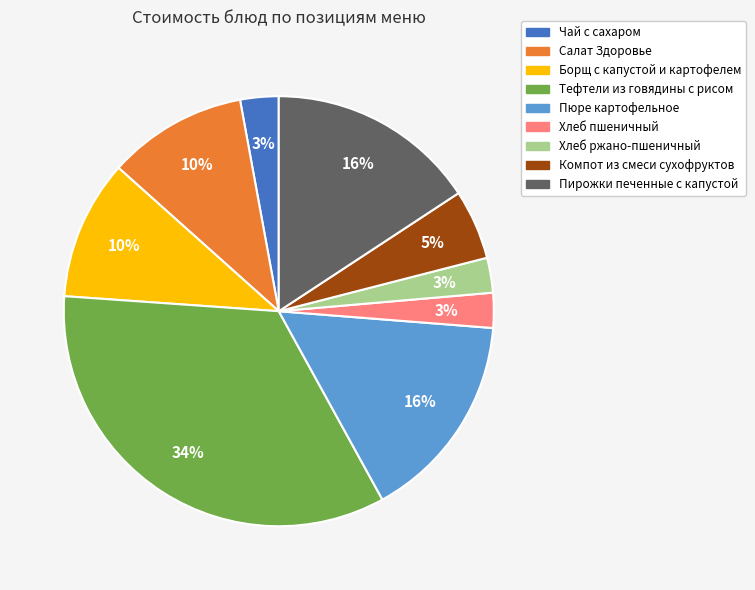

What is the largest slice in the pie chart?

Тефтели из говядины с рисом